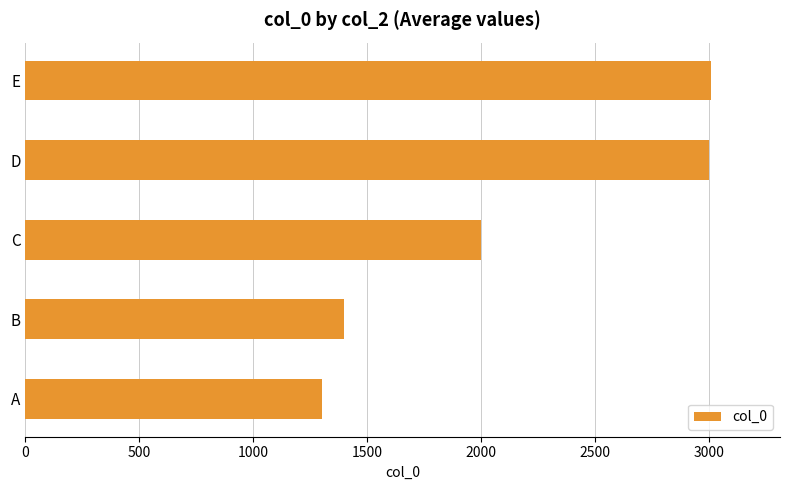

How many series are shown in this chart?

1